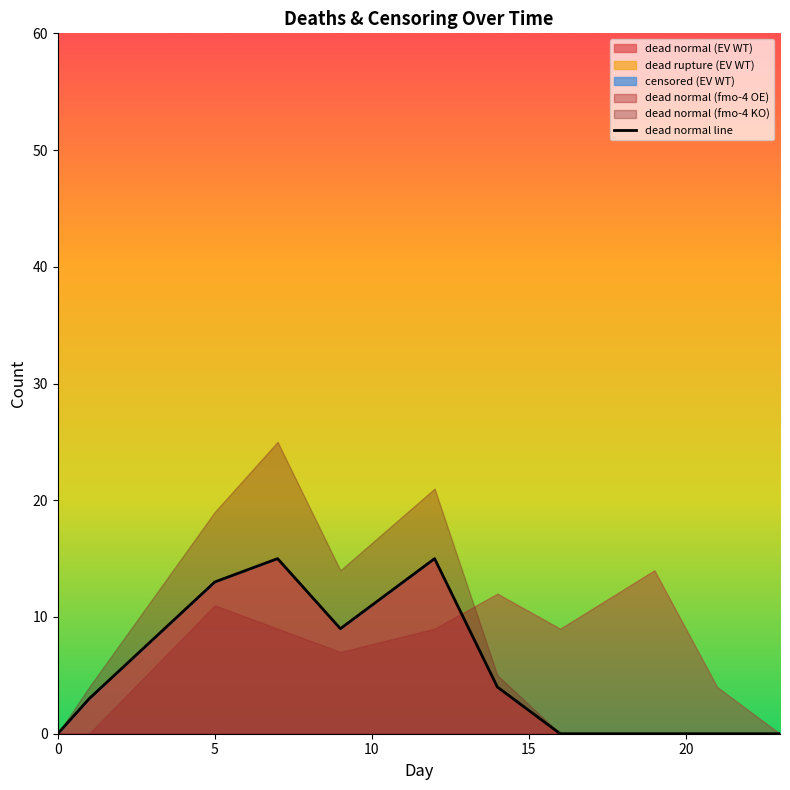

Count the values in the range 0 to 13.

9